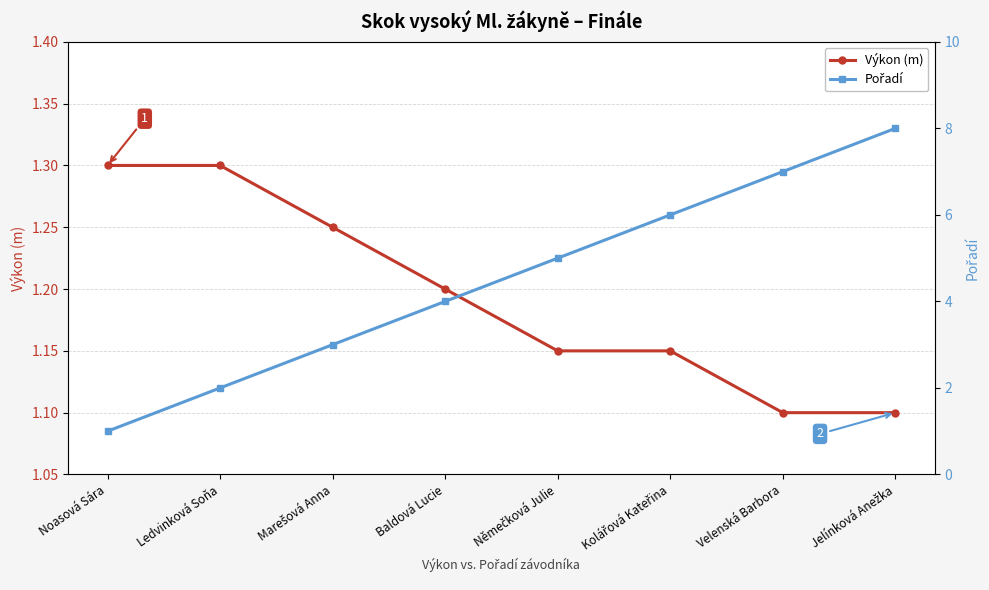

True or false: Pořadí and Výkon (m) intersect in this chart.

True